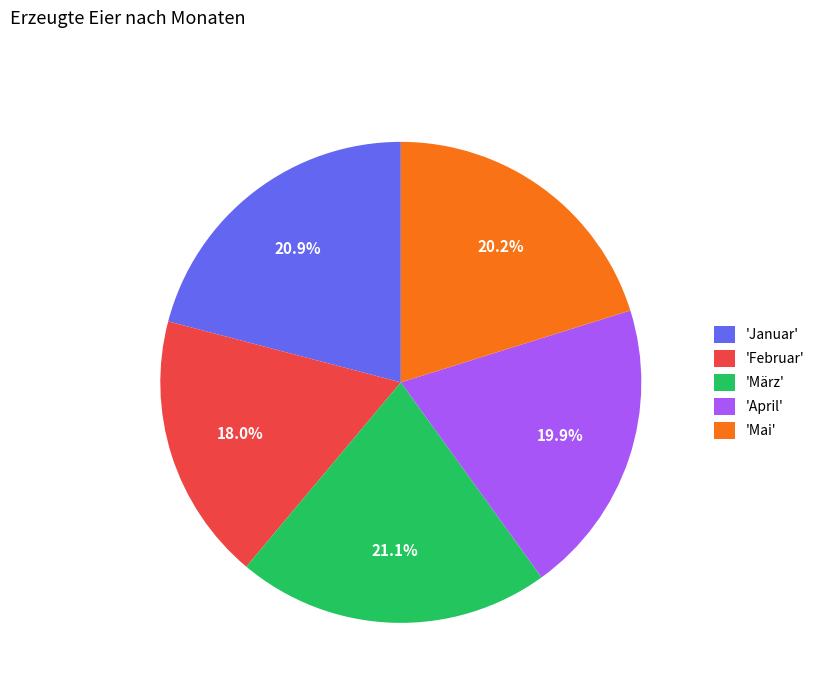

What is the ratio of the value at 'Mai' to the value at 'April'?

1.0